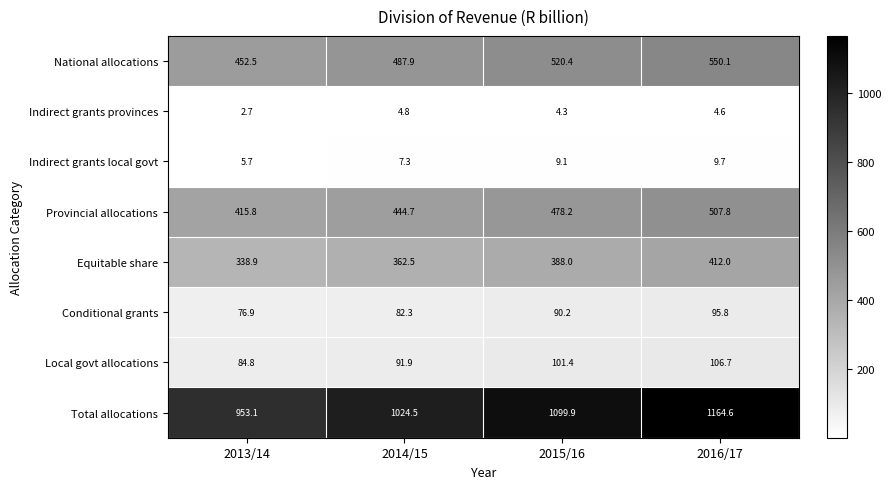

True or false: Indirect grants local govt has a value of 4.7 at 2016/17.

False